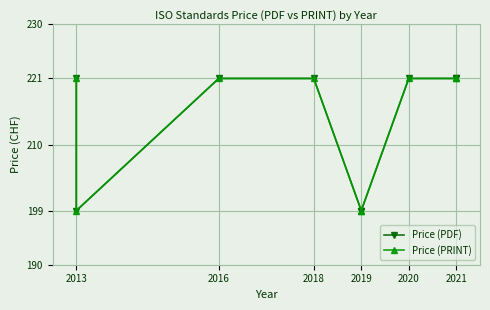

The value of Price (PDF) at 6 is 221. True or false?

True